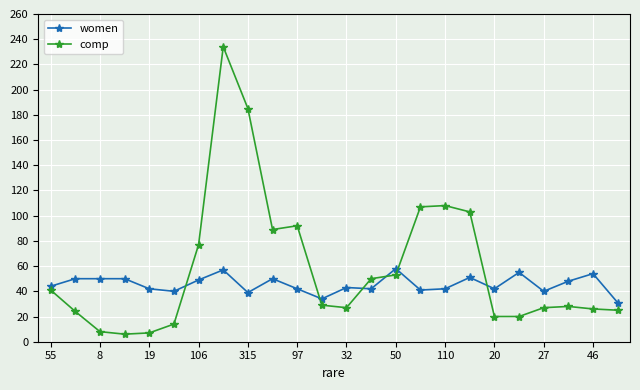

What is the sum of all comp values?

1400